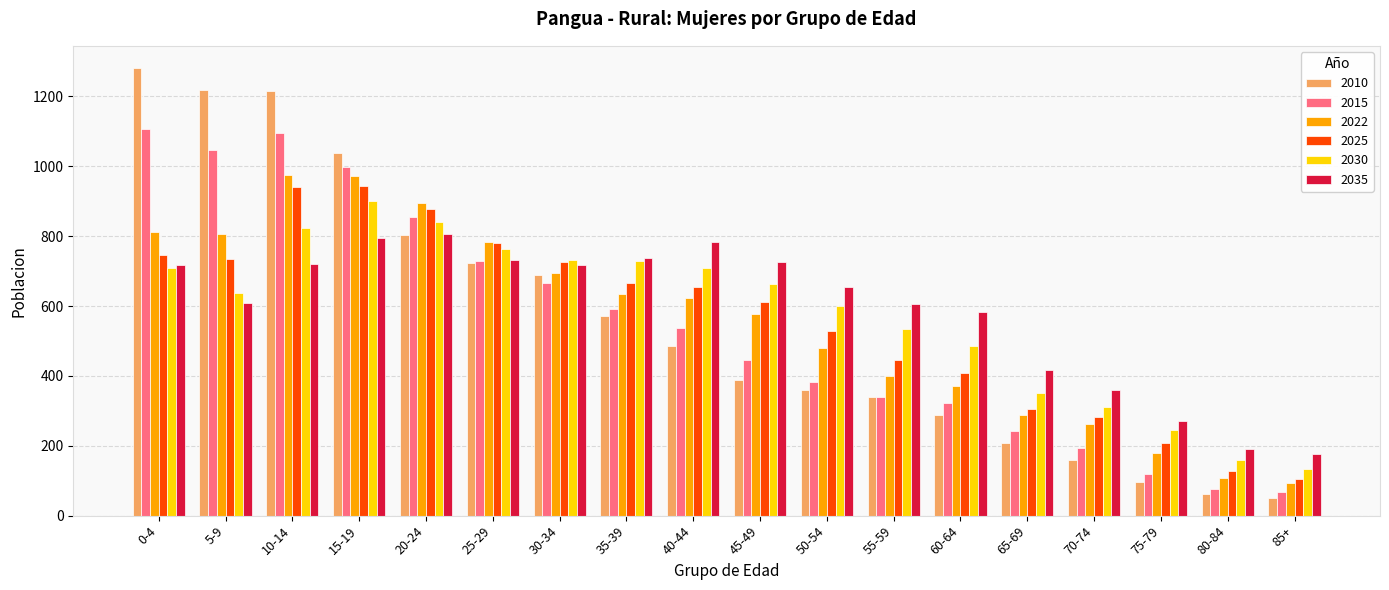

What is the difference between the maximum and second lowest values in the 2015 series?

1030